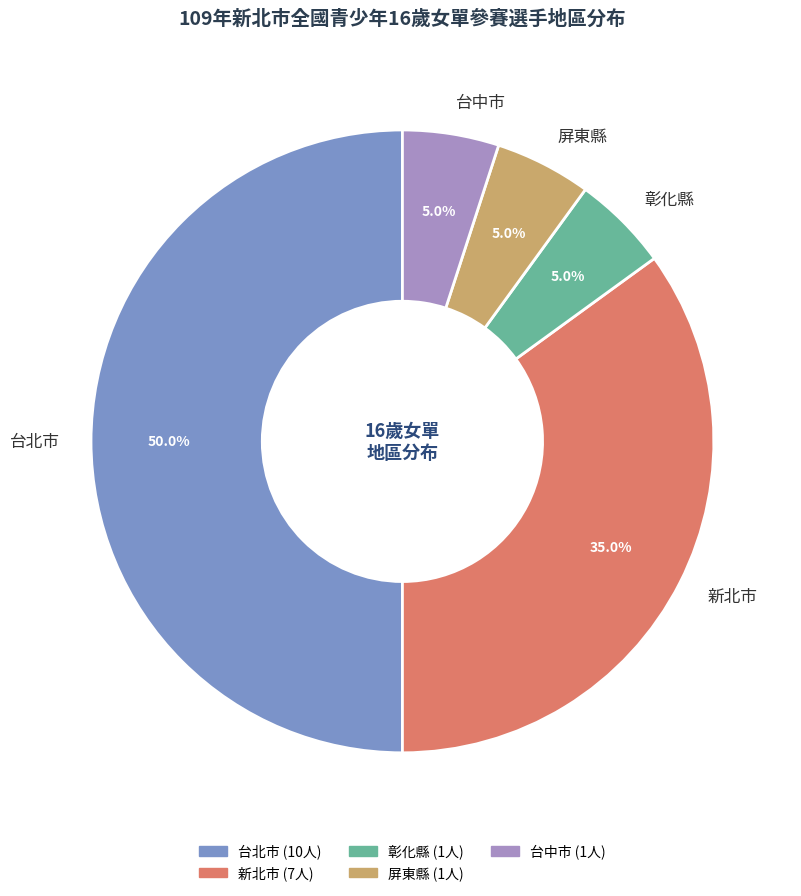

Approximately how many times larger is the value at 屏東縣 compared to 台北市?

0.1